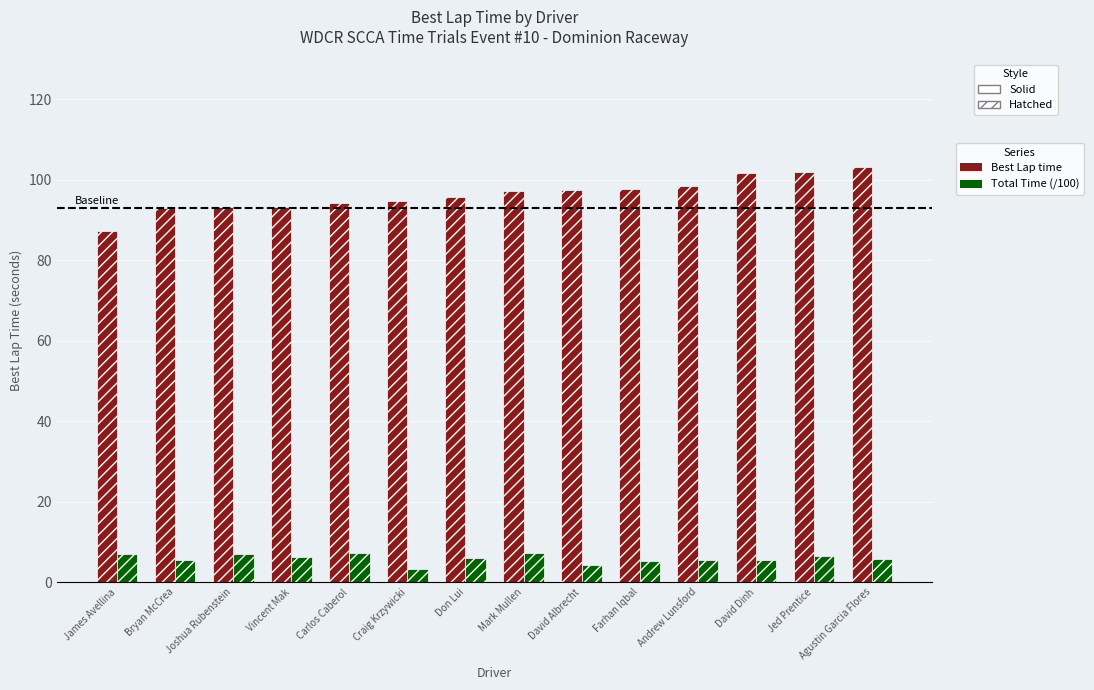

What is the maximum value shown in the chart?

103.1